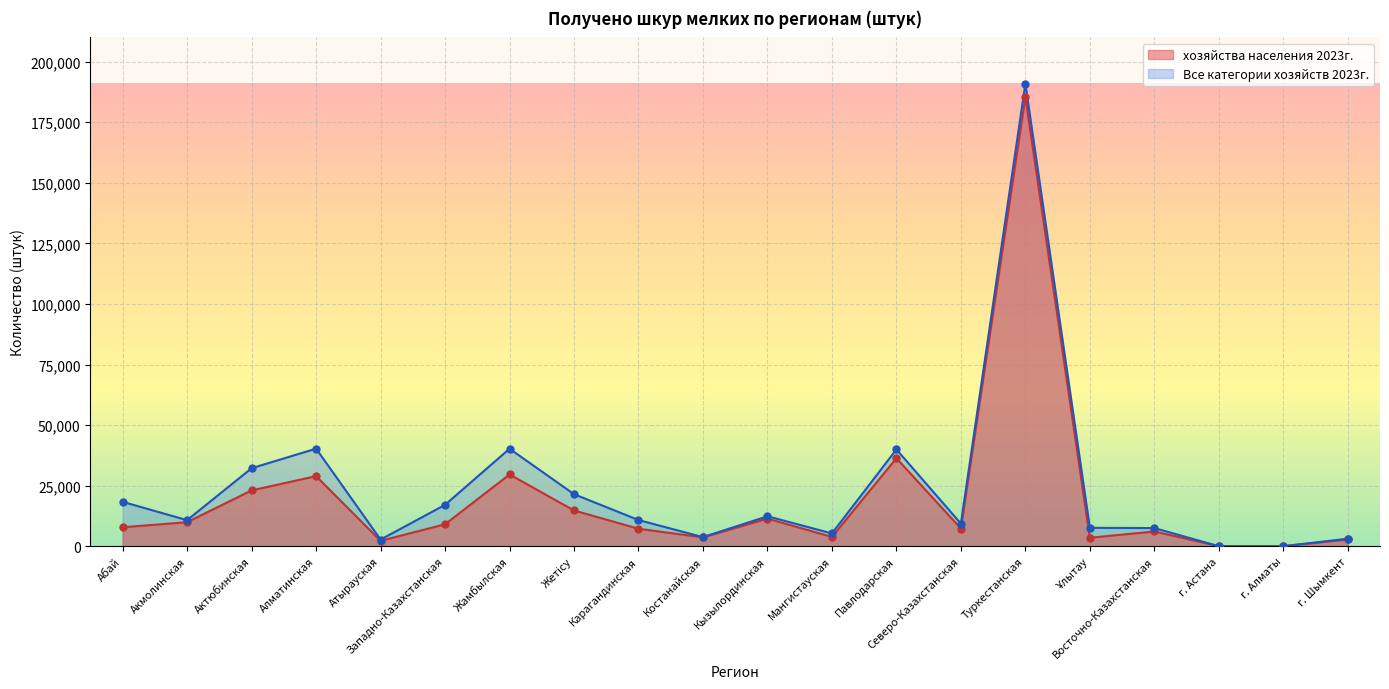

At which category is the sum across all series the highest?

Туркестанская